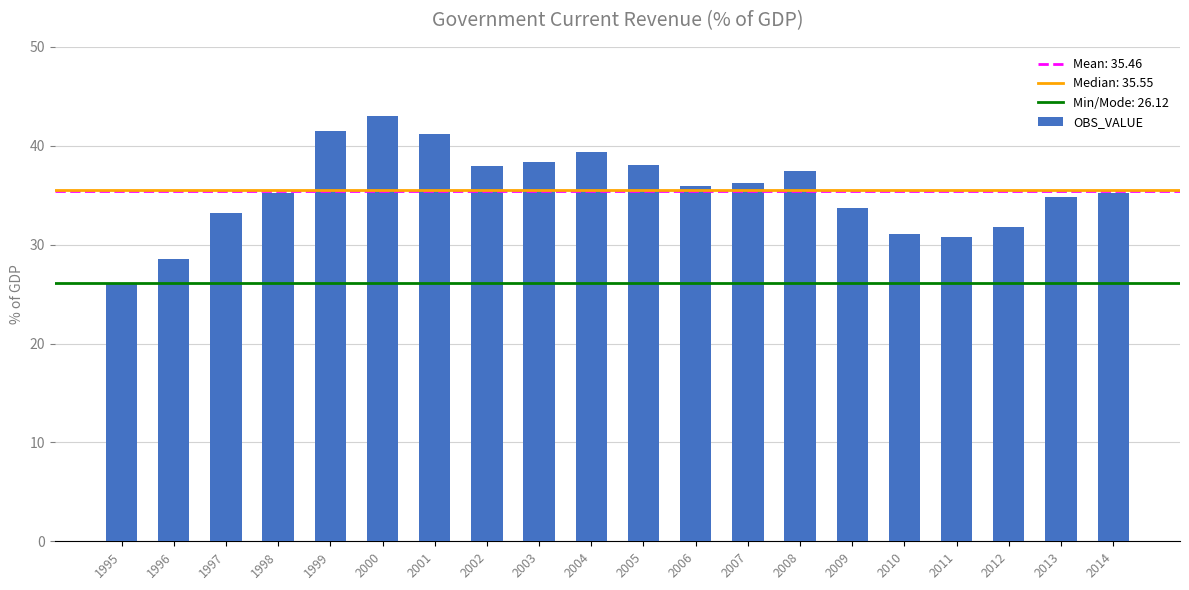

What is the average value?

35.5